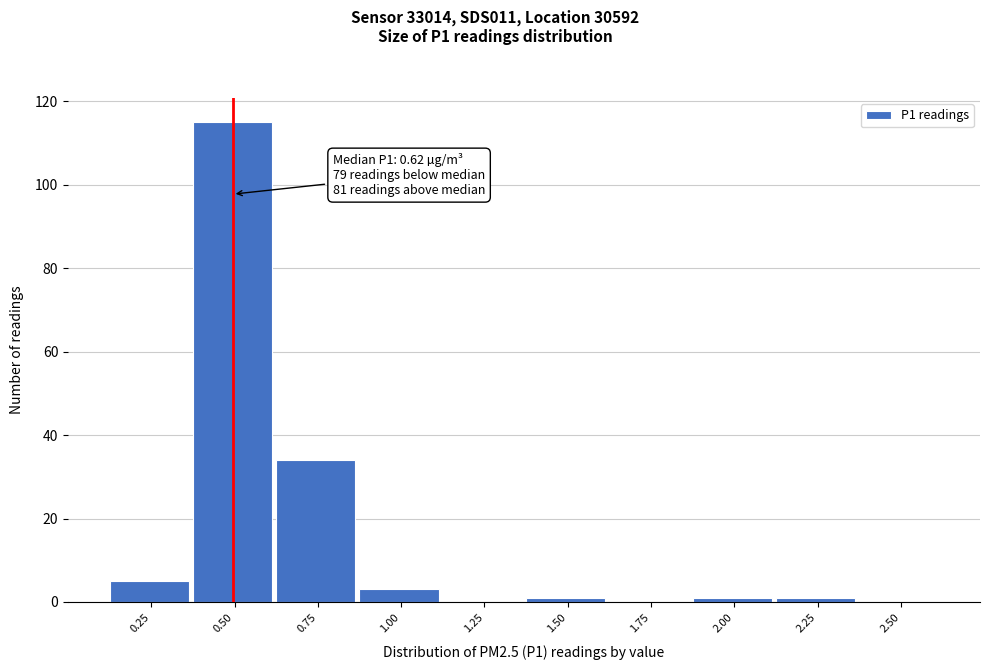

Reading left to right, list all the values displayed in this chart.

0.25=5	0.50=115	0.75=34	1.00=3	1.25=0	1.50=1	1.75=0	2.00=1	2.25=1	2.50=0